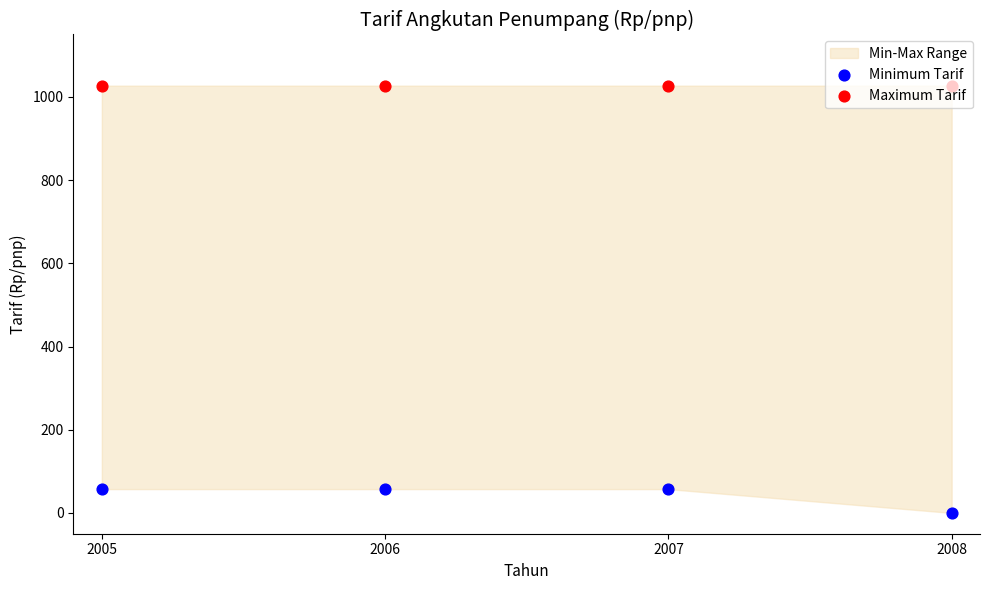

Which series contains the lowest Y value?

Minimum Tarif